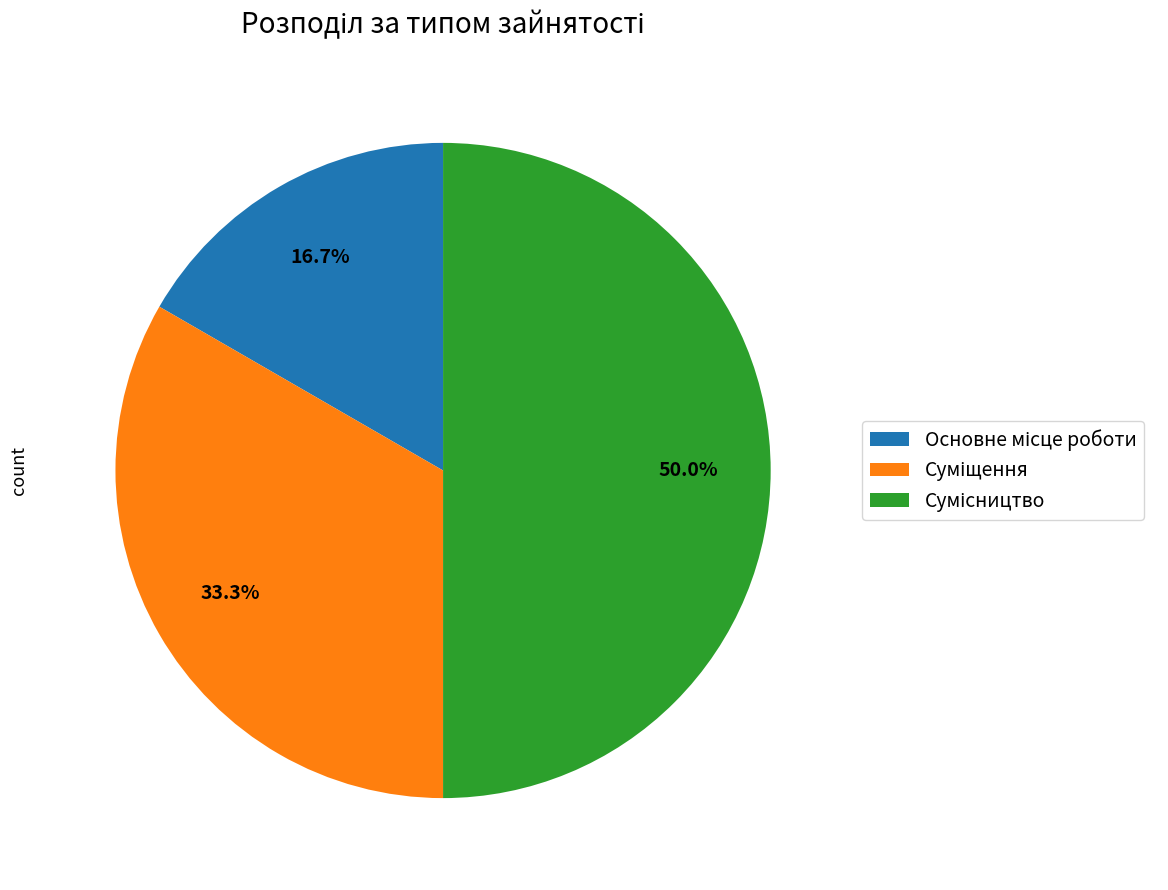

To the nearest percent, what percentage of the pie is Сумісництво?

50%